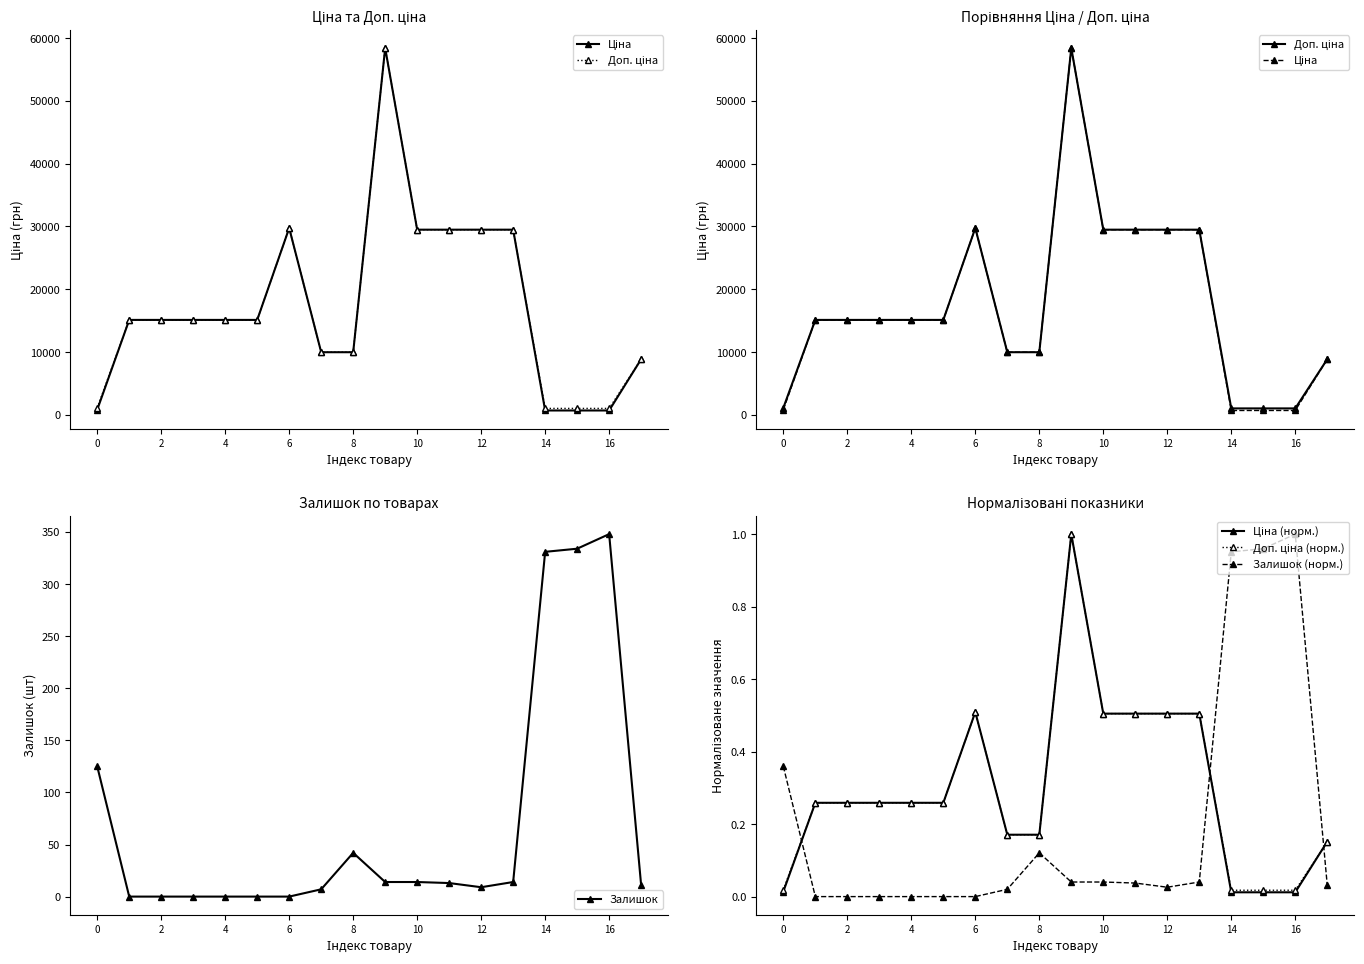

True or false: Ціна and Залишок intersect in this chart.

False